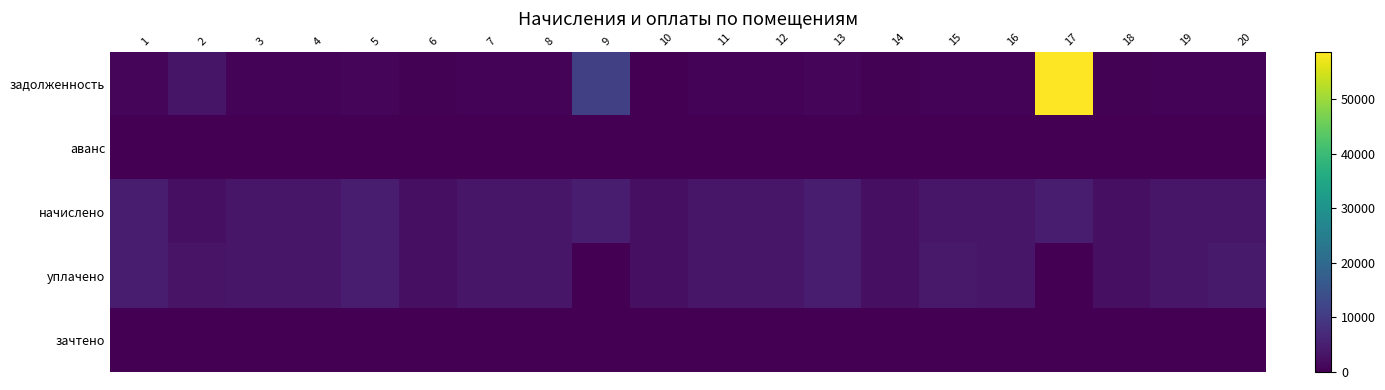

Rank the series by their maximum value, from highest to lowest.

задолженность, начислено, уплачено, аванс, зачтено